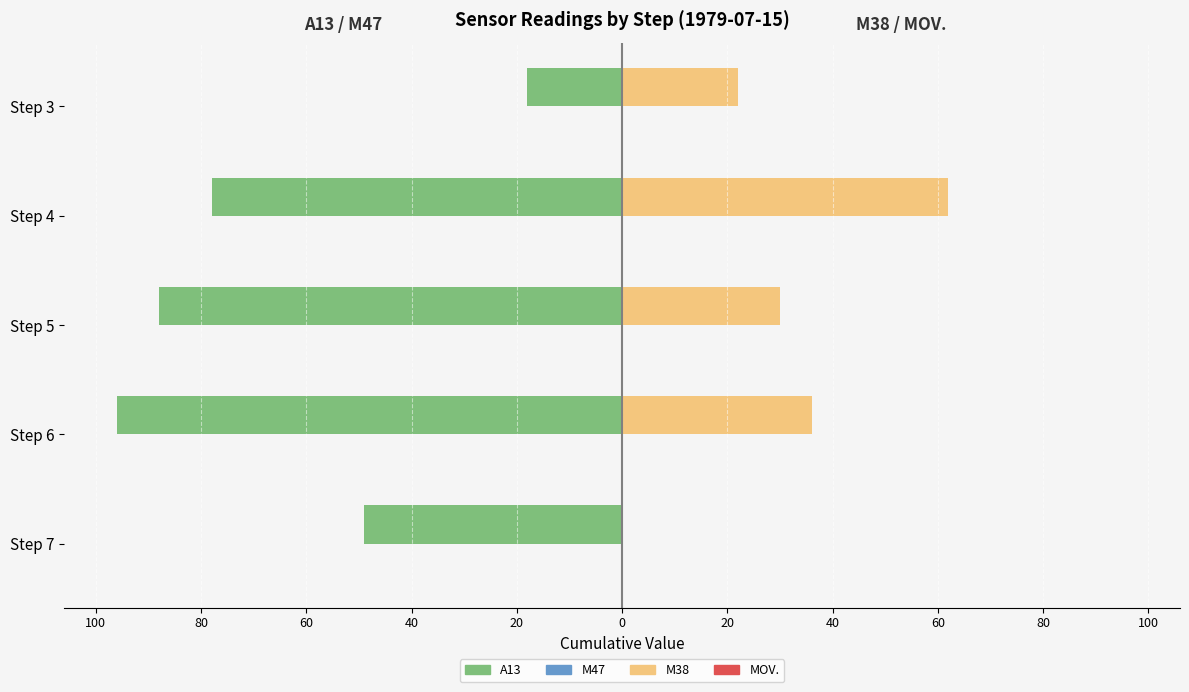

How many bars are there in each group?

4